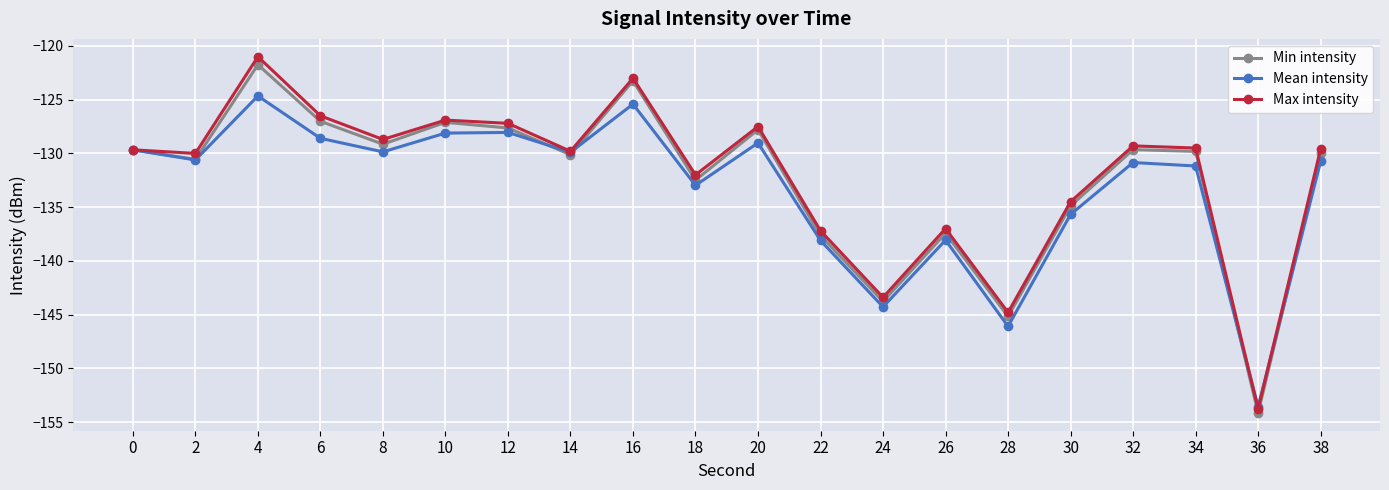

List the series in order of their overall mean, highest first.

Max intensity, Min intensity, Mean intensity